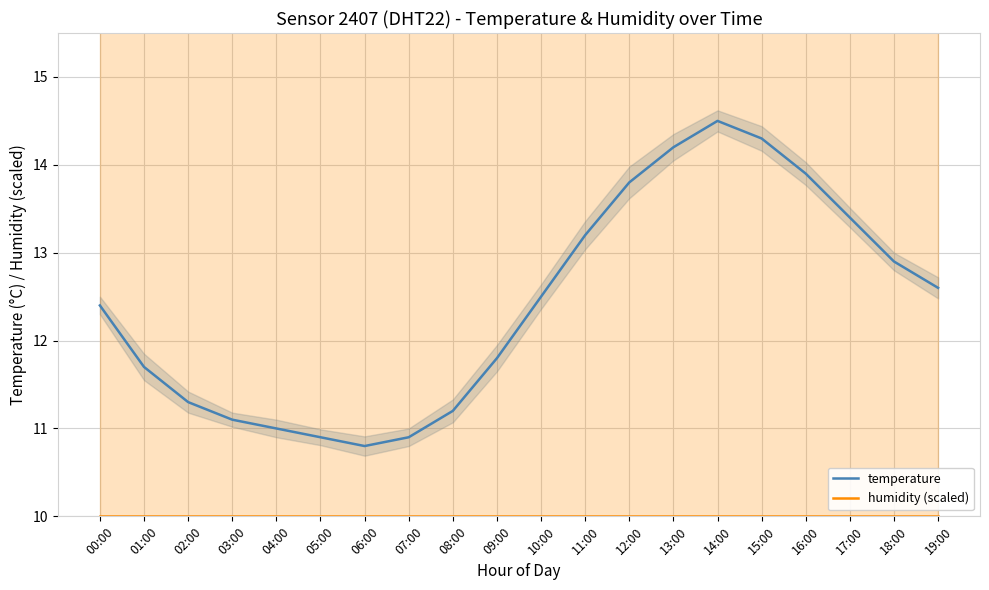

What is the label of the 14th point from the right?

06:00